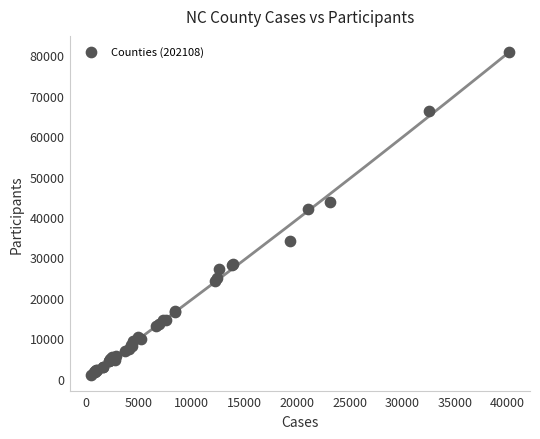

What Y value in the scatter plot is closest to 40896?

42053